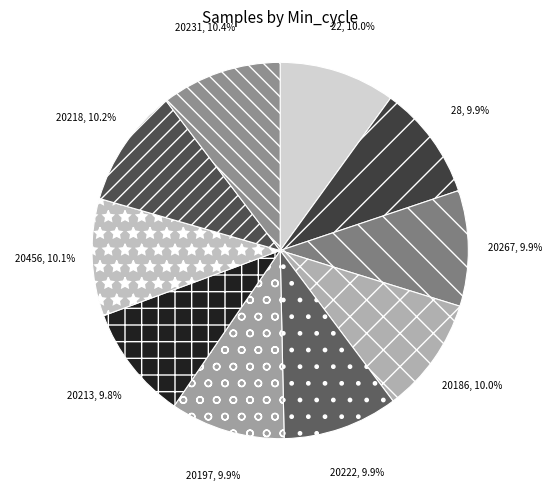

Count the number of slices in the pie.

10